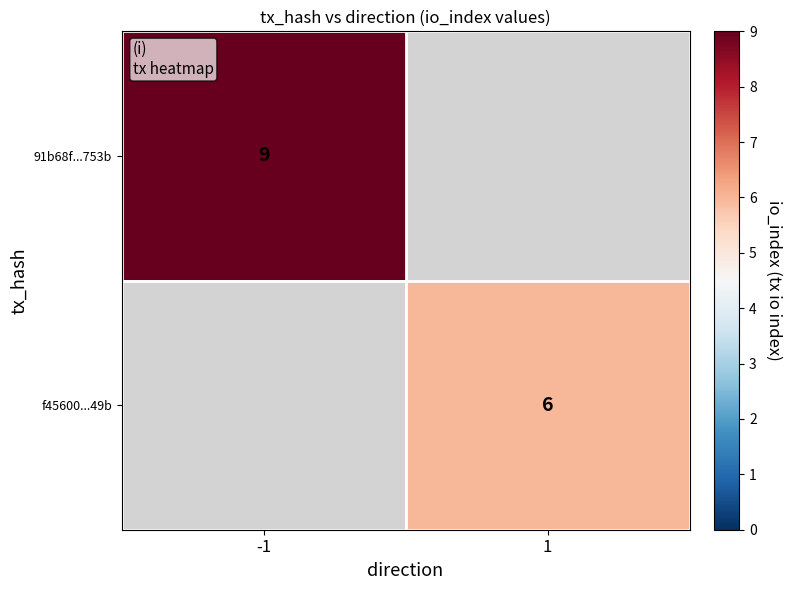

The value of f45600...49b at 1 is 6. True or false?

True